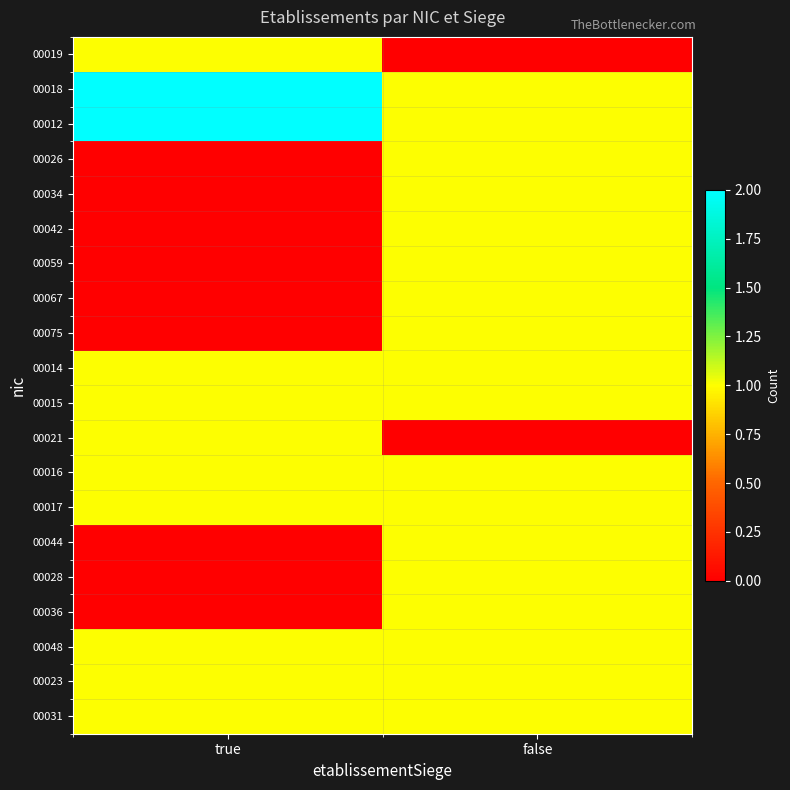

Reading left to right, list all the values displayed in this chart.

00019: true=1	false=0
00018: true=2	false=1
00012: true=2	false=1
00026: true=0	false=1
00034: true=0	false=1
00042: true=0	false=1
00059: true=0	false=1
00067: true=0	false=1
00075: true=0	false=1
00014: true=1	false=1
00015: true=1	false=1
00021: true=1	false=0
00016: true=1	false=1
00017: true=1	false=1
00044: true=0	false=1
00028: true=0	false=1
00036: true=0	false=1
00048: true=1	false=1
00023: true=1	false=1
00031: true=1	false=1